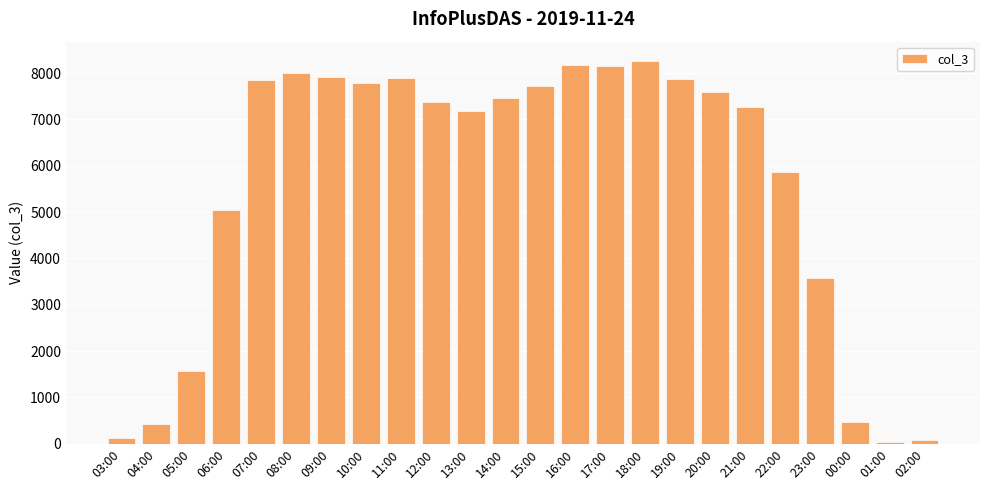

What is the maximum value shown in the chart?

8265